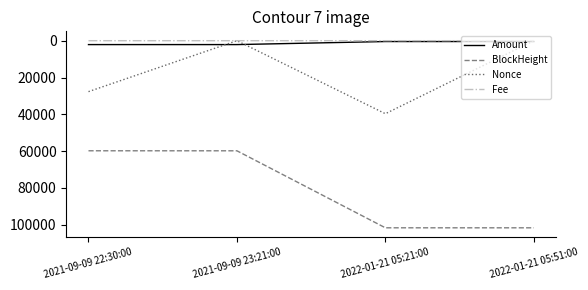

Which series has the largest total across all categories?

BlockHeight